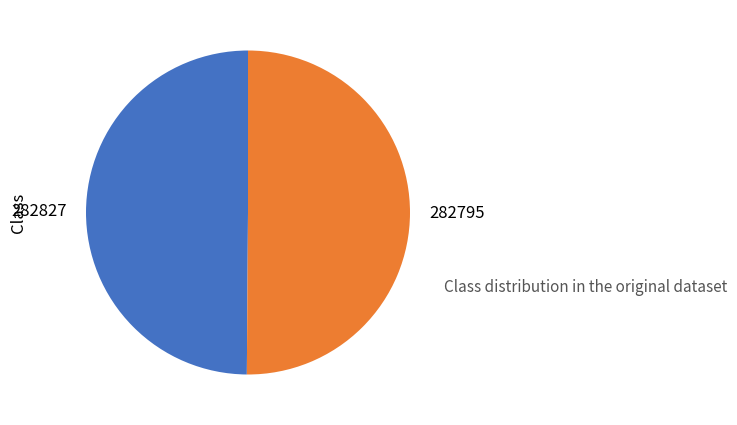

Do 282795 and 282827 together represent more than half of the pie?

Yes